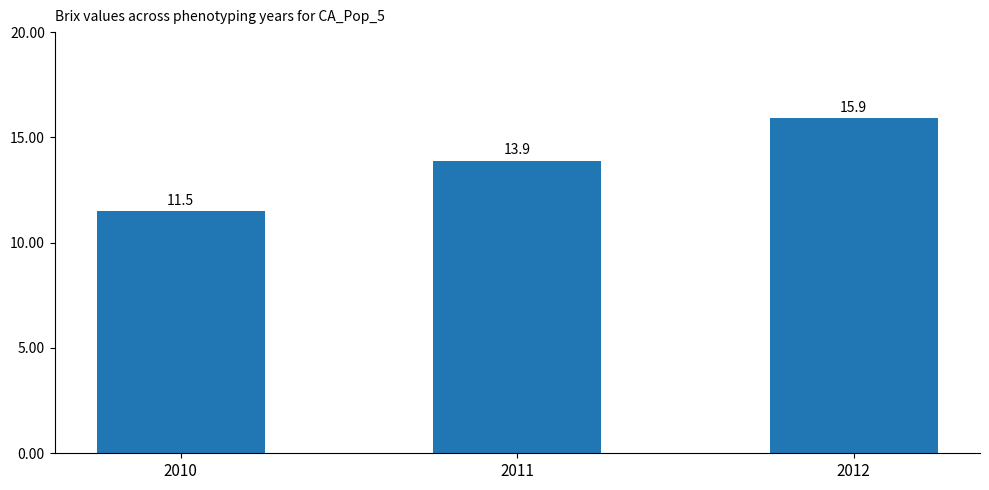

Reading left to right, list all the values displayed in this chart.

11.5	13.9	15.9